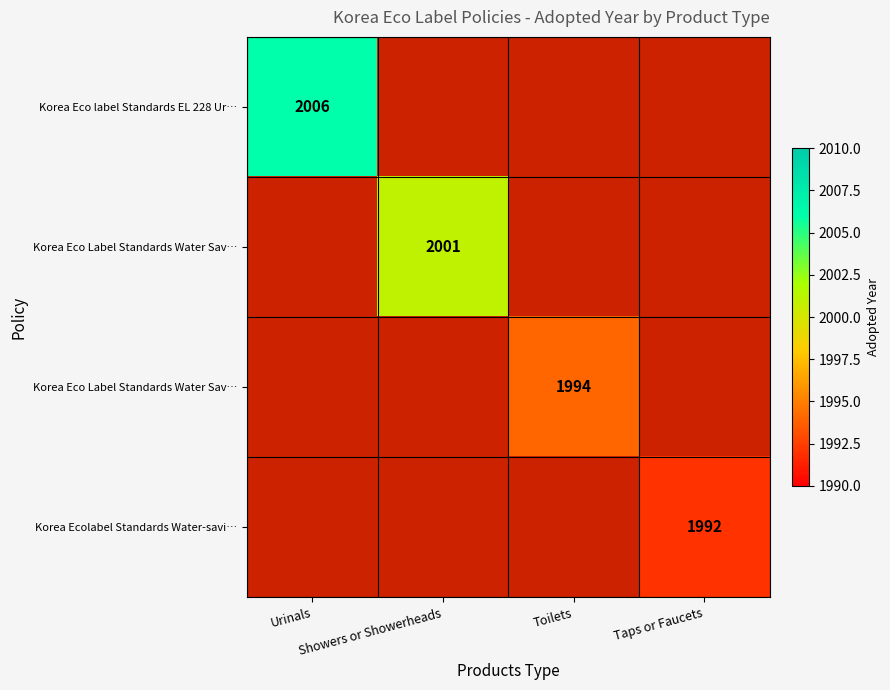

Which label corresponds to the smallest value in the chart?

Showers or Showerheads